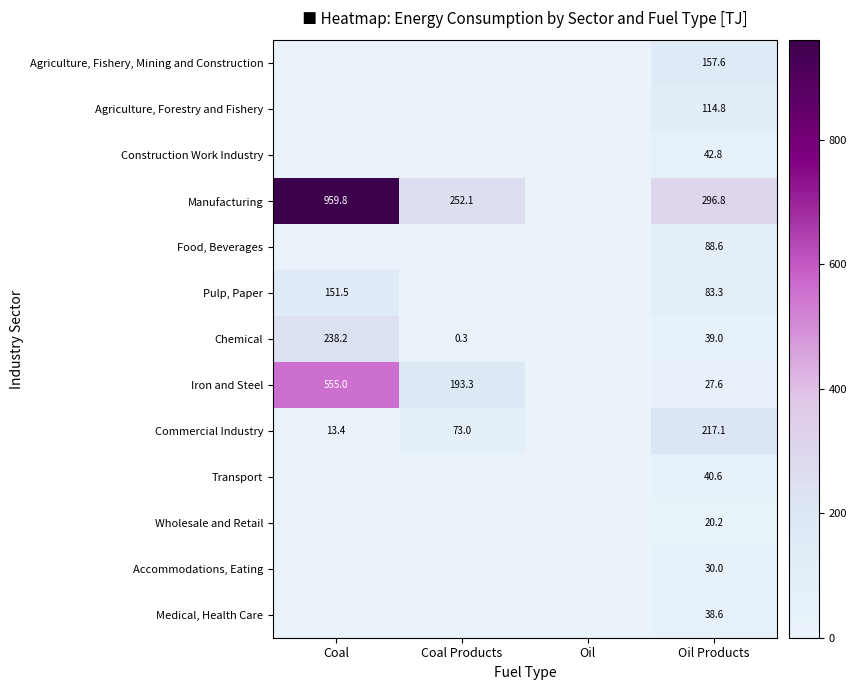

Between Coal and Oil Products, which is larger?

Oil Products